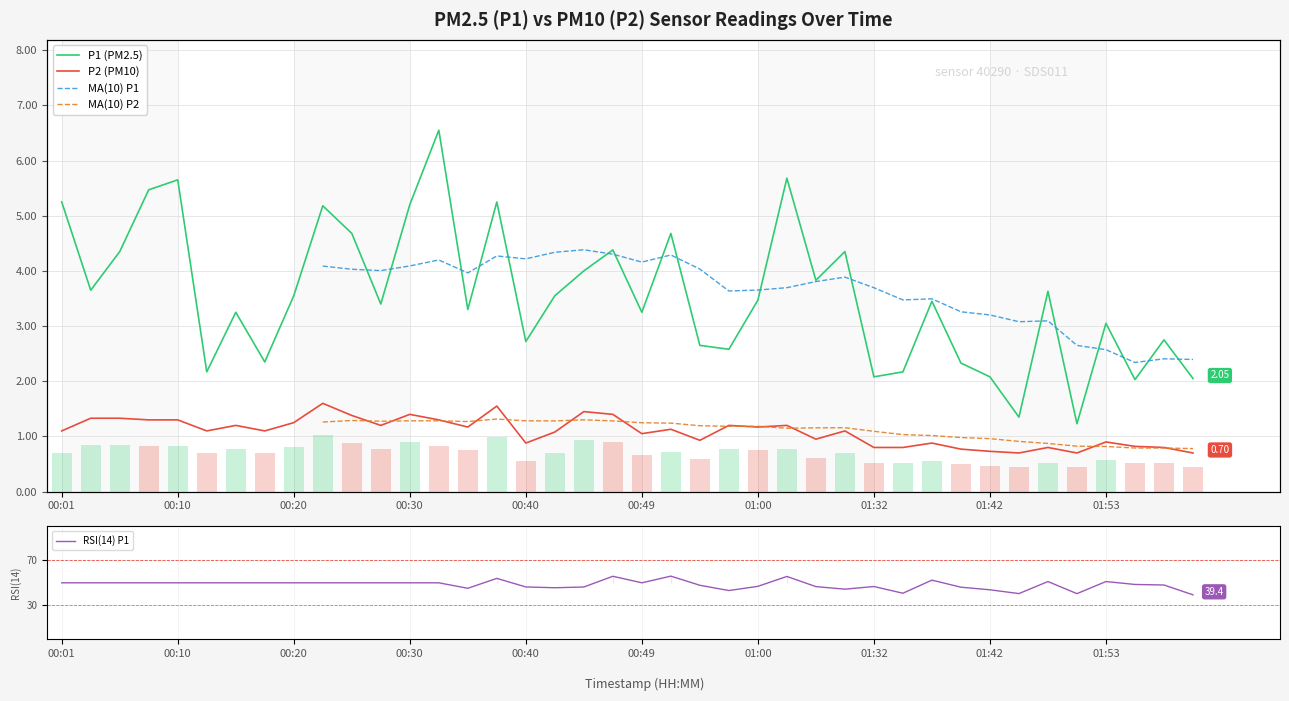

Is the value of P1 at 01:02 greater than the value of P2 at 01:35?

Yes